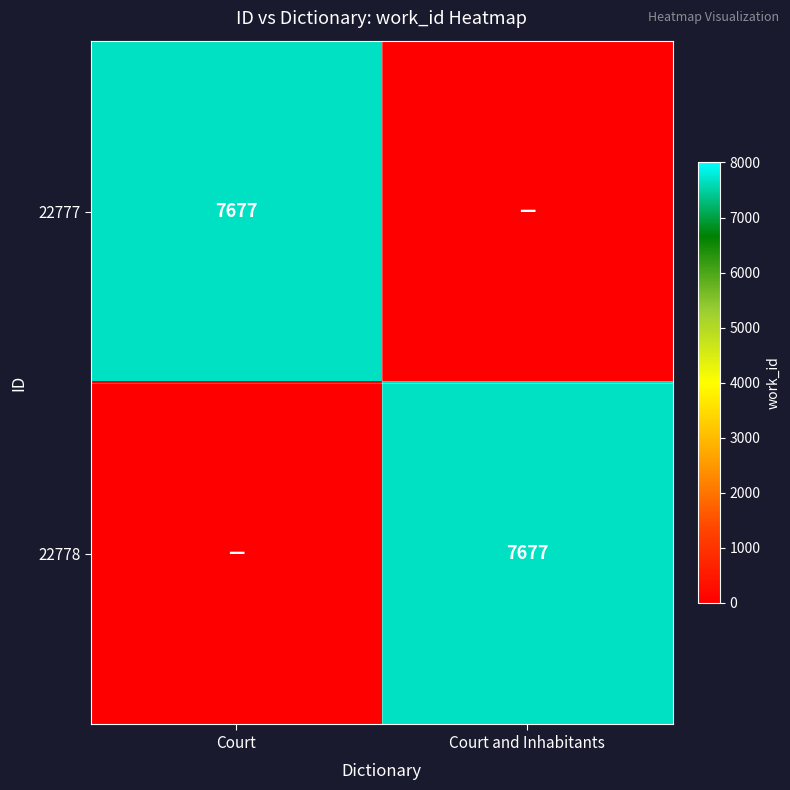

Is it true that 22778 equals 7677 at Court and Inhabitants?

True